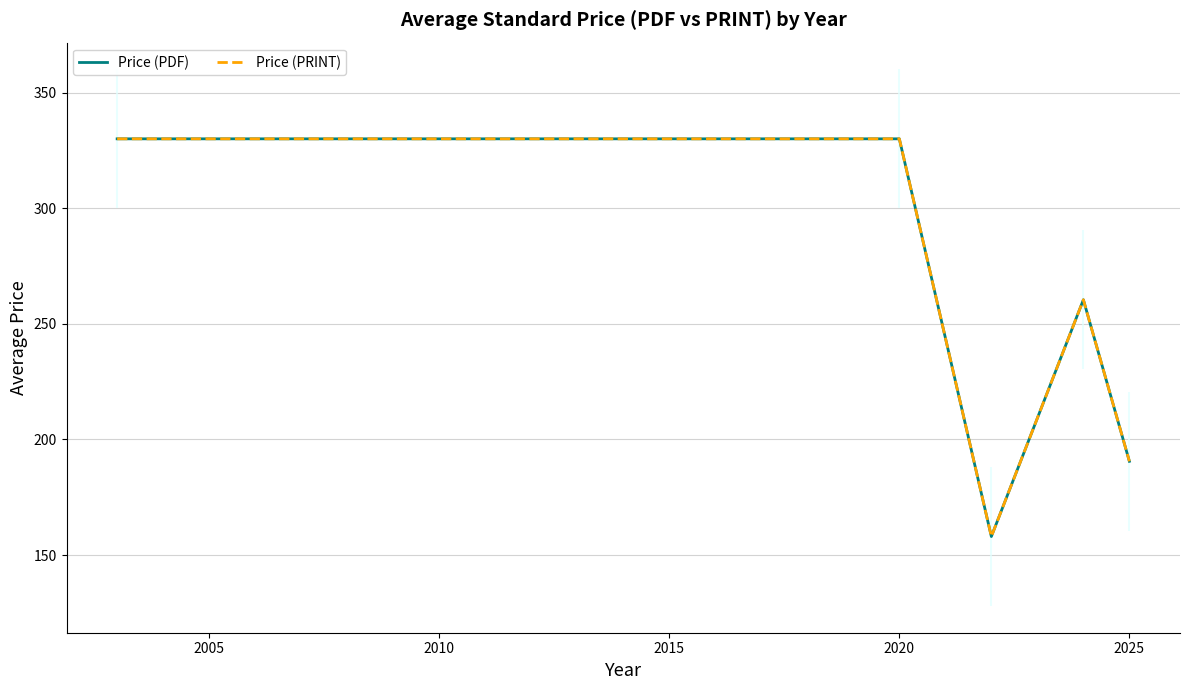

Is the value of Price (PDF) at 2000 greater than the value of Price (PRINT) at 2015?

Yes